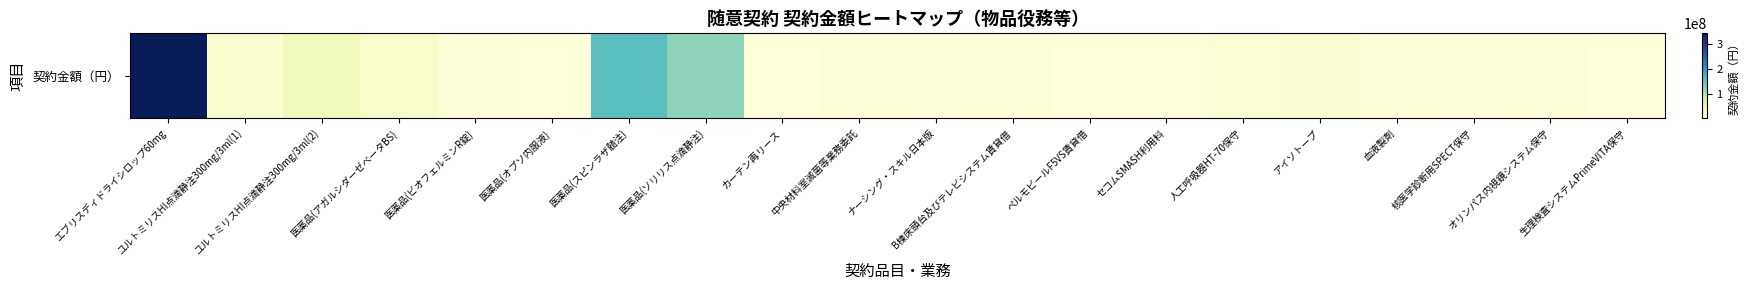

What is the change in value from ユルトミリスHI点滴静注300mg/3ml(1) to カーテン再リース?

-10778849